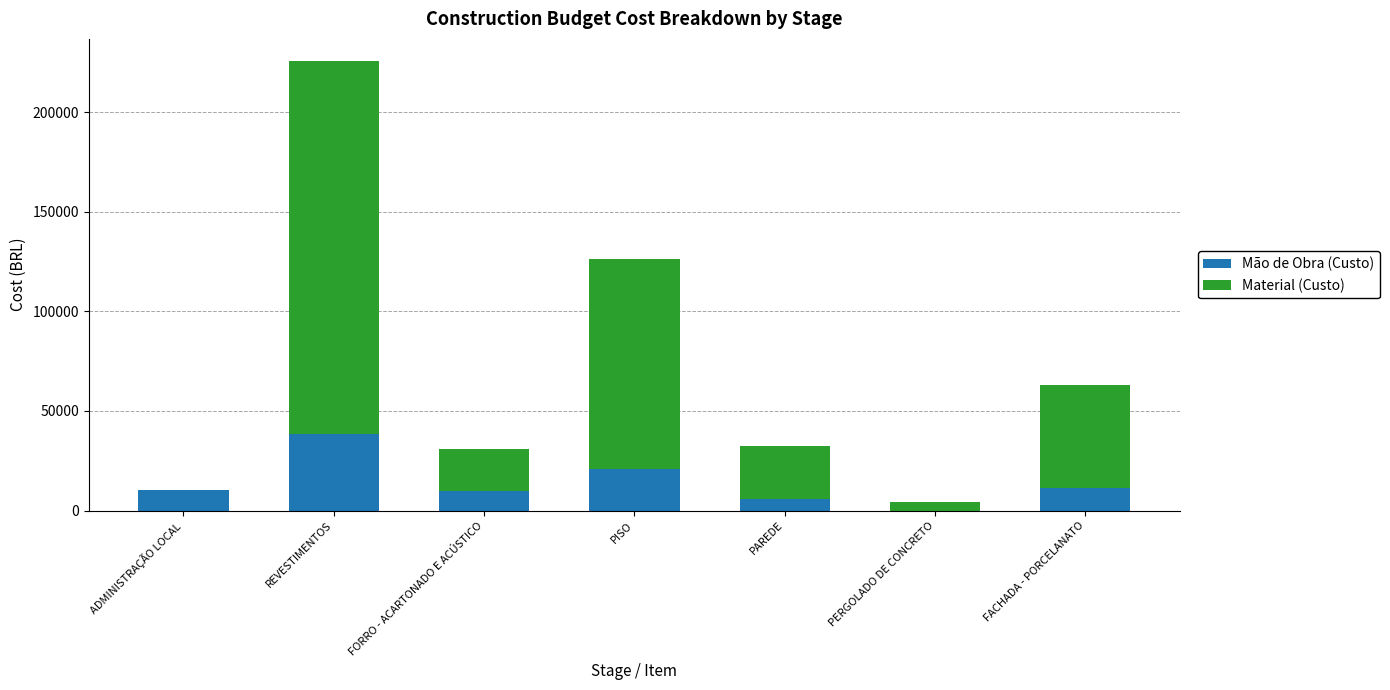

The value of Mão de Obra (Custo) at REVESTIMENTOS is 38526.4. True or false?

True